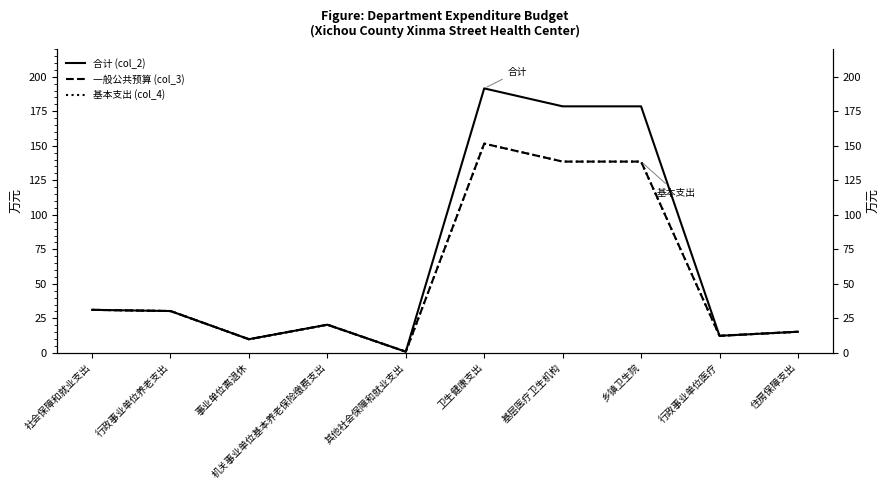

Which series has the largest total across all categories?

合计 (col_2)